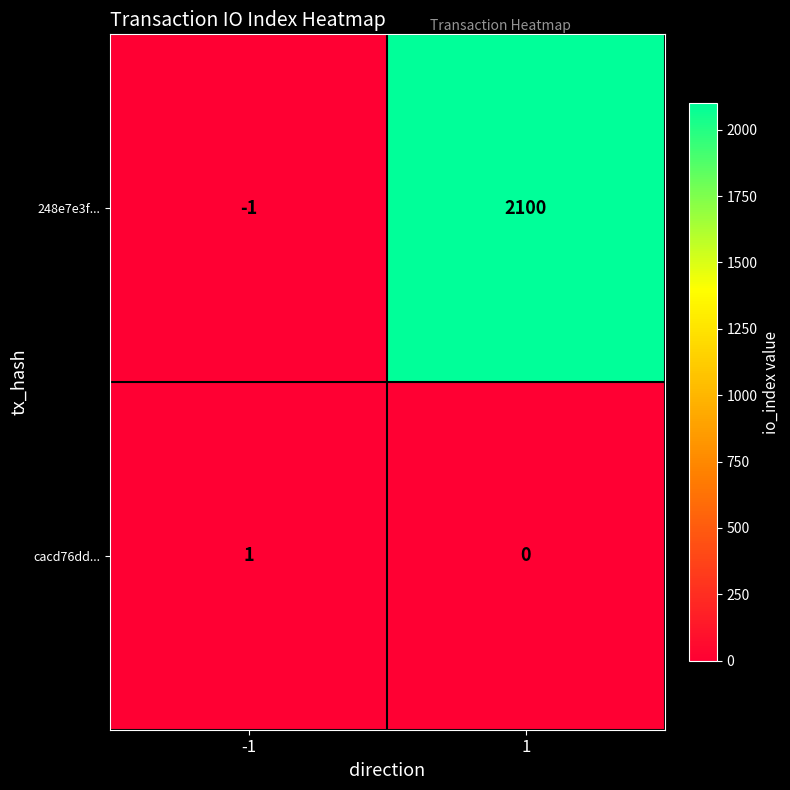

The 248e7e3f... series shows 2100 at 1. True or false?

True